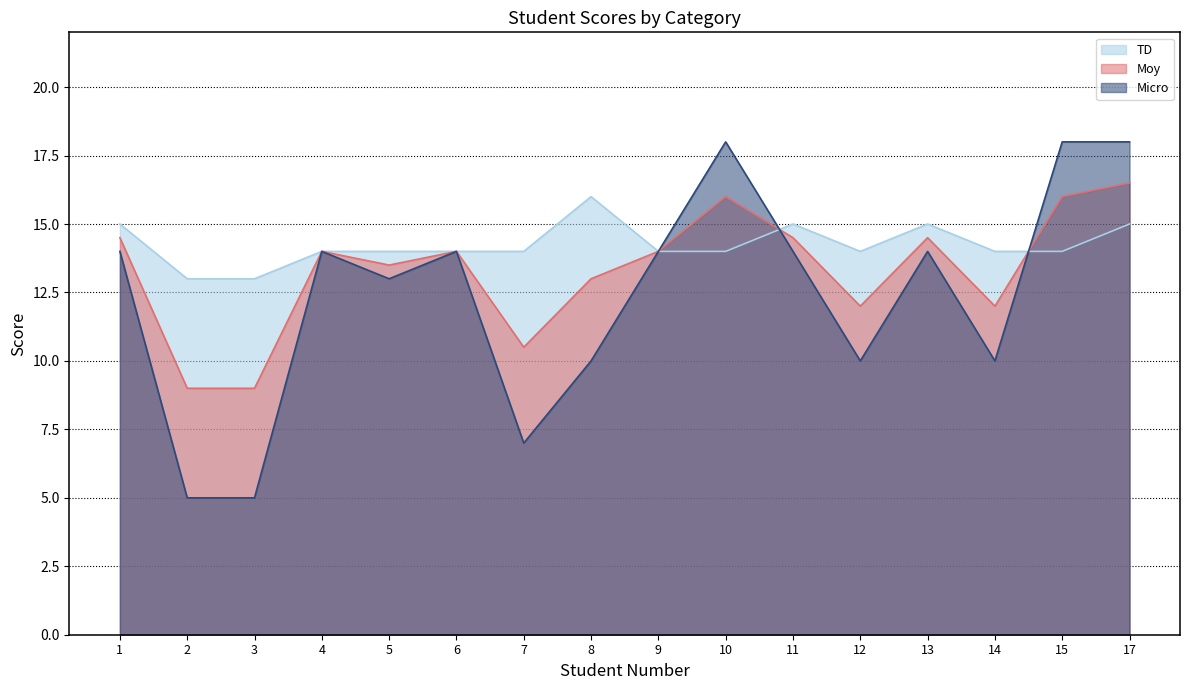

At which category does the chart reach its peak across all series?

10